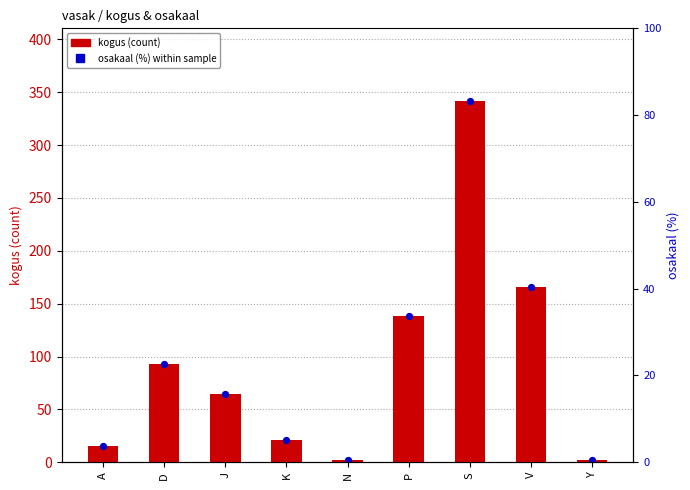

At how many categories does at least one series exceed 293?

1